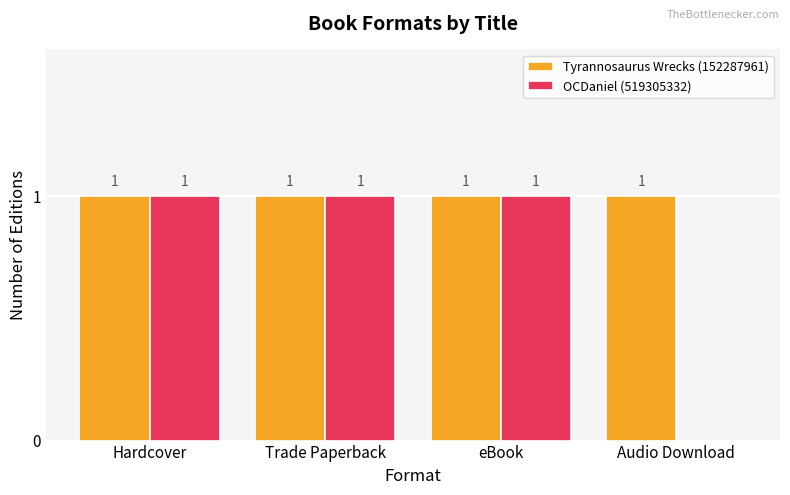

What is the maximum value for OCDaniel (519305332)?

1